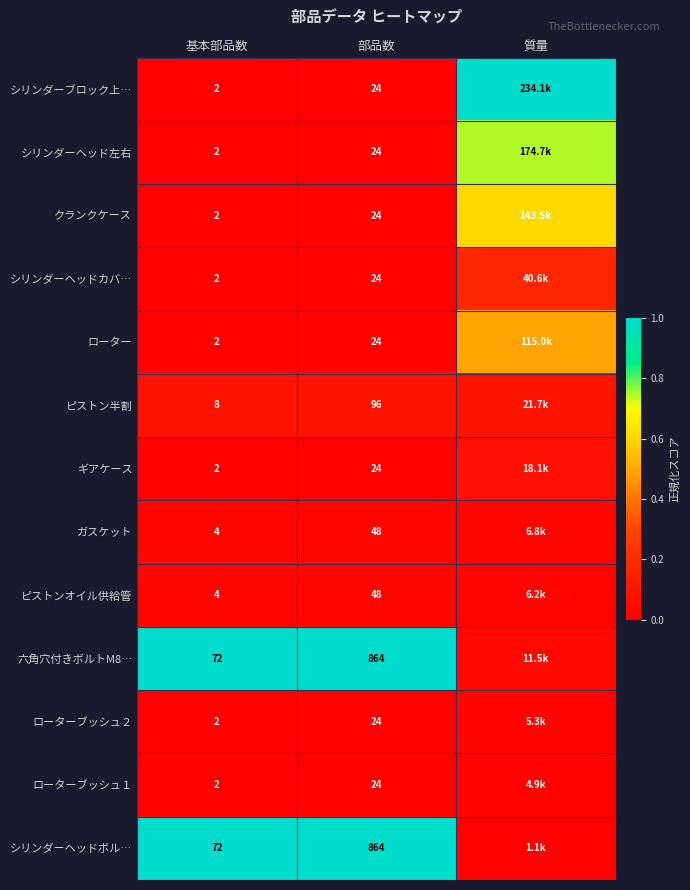

Which category has the lowest value across all series?

基本部品数